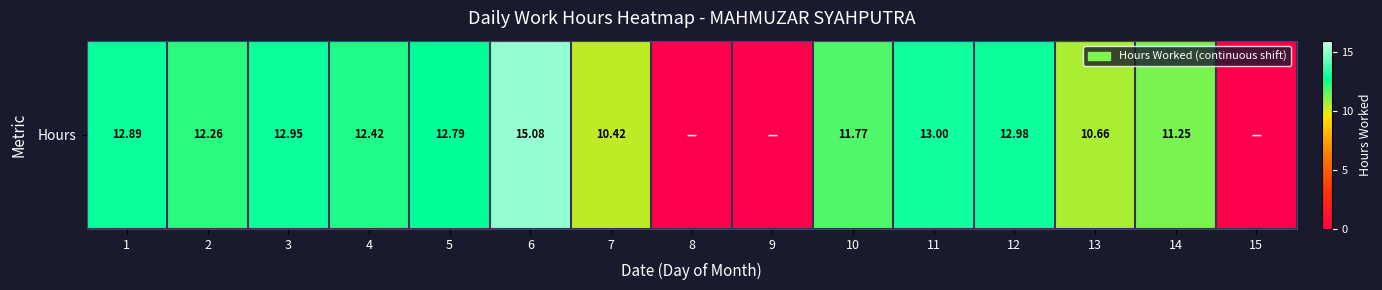

How many values are below 12?

7